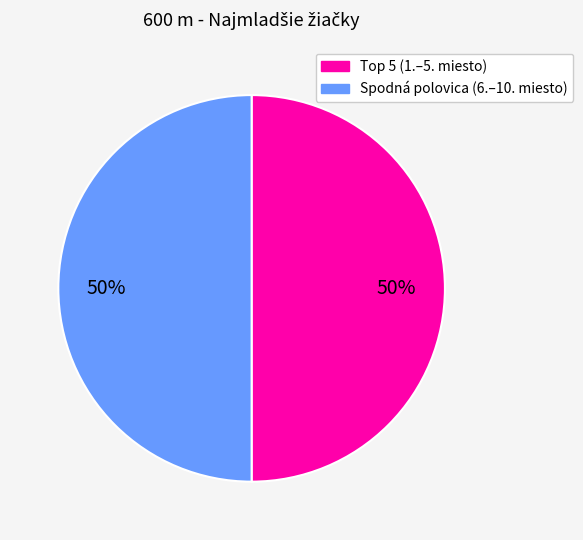

How many slices are in this pie chart?

2